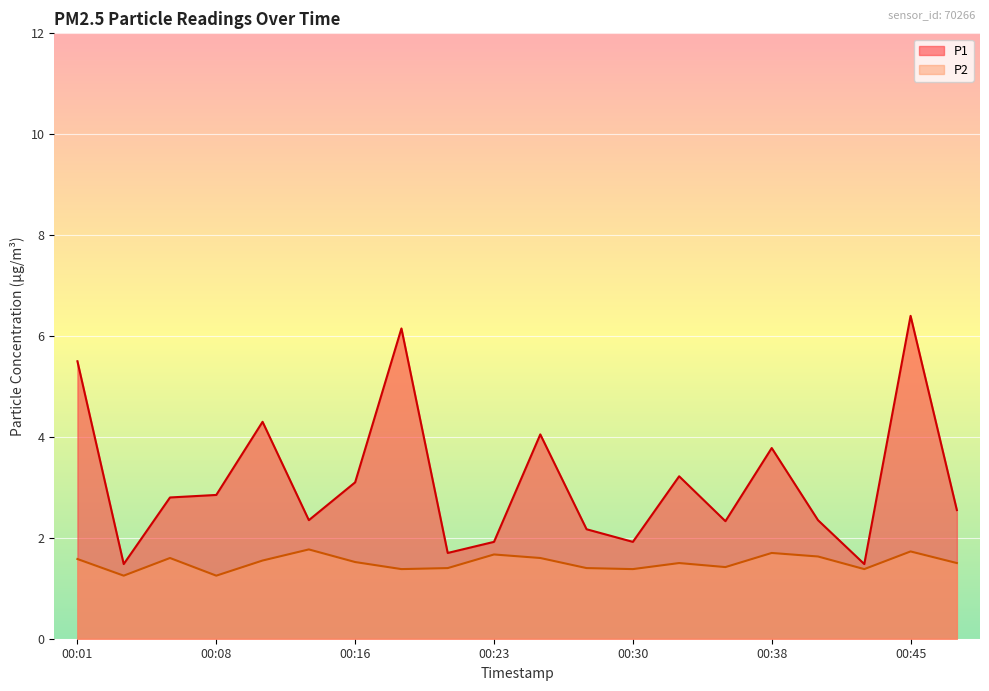

What is the difference between the highest and lowest values at 00:43?

0.1